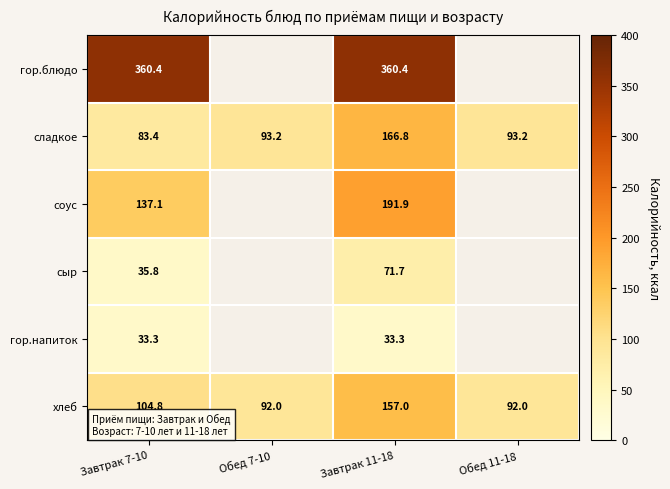

What is the total value across all series at Завтрак 11-18?

981.1